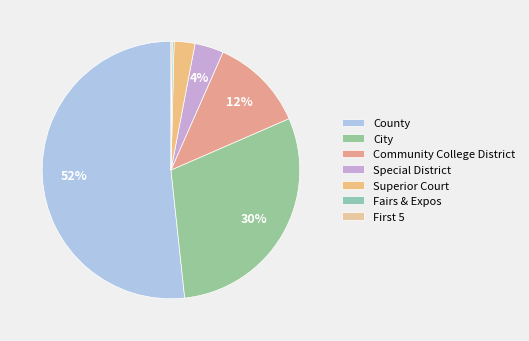

What is the largest slice in the pie chart?

County